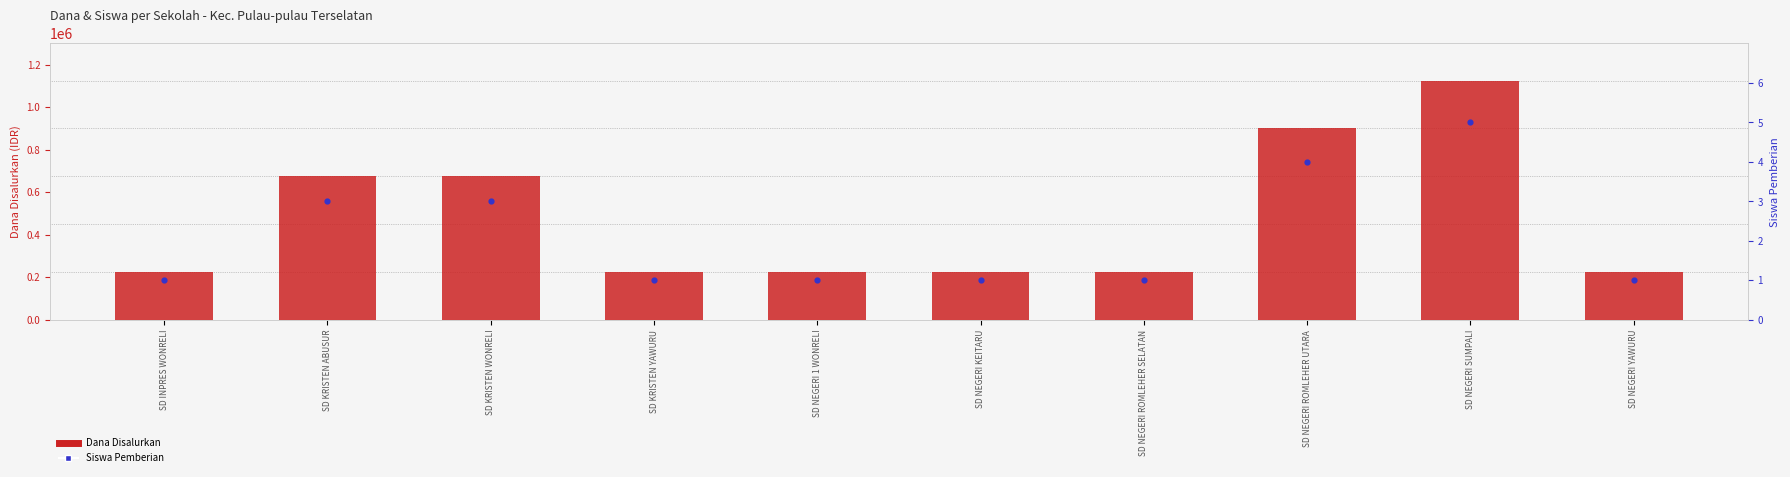

What are all the series names shown in the legend?

Dana Disalurkan, Siswa Pemberian